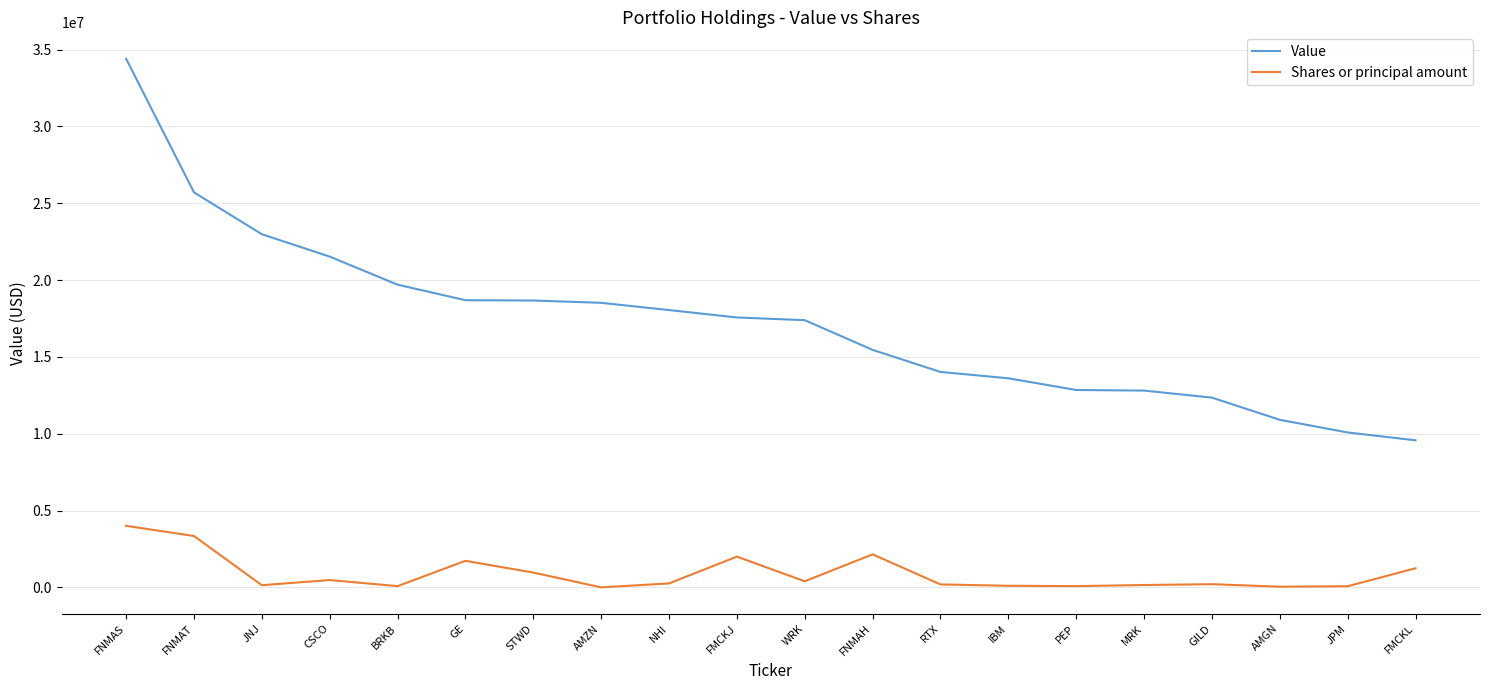

True or false: Shares or principal amount has more than 0 points higher than both neighbors.

True